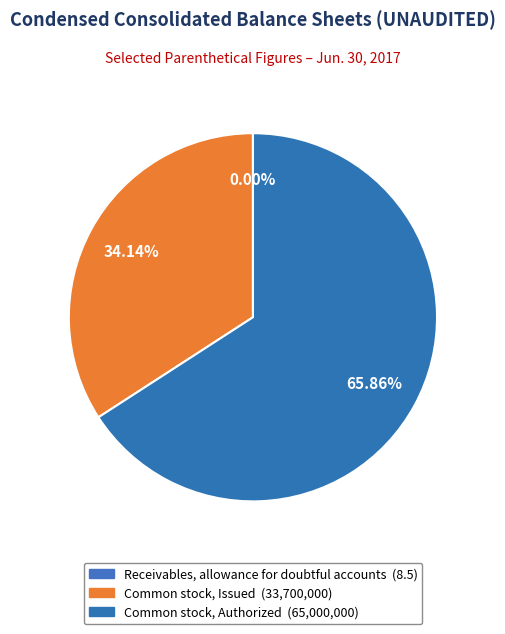

True or false: Receivables, allowance for doubtful accounts accounts for 0% of the total.

True